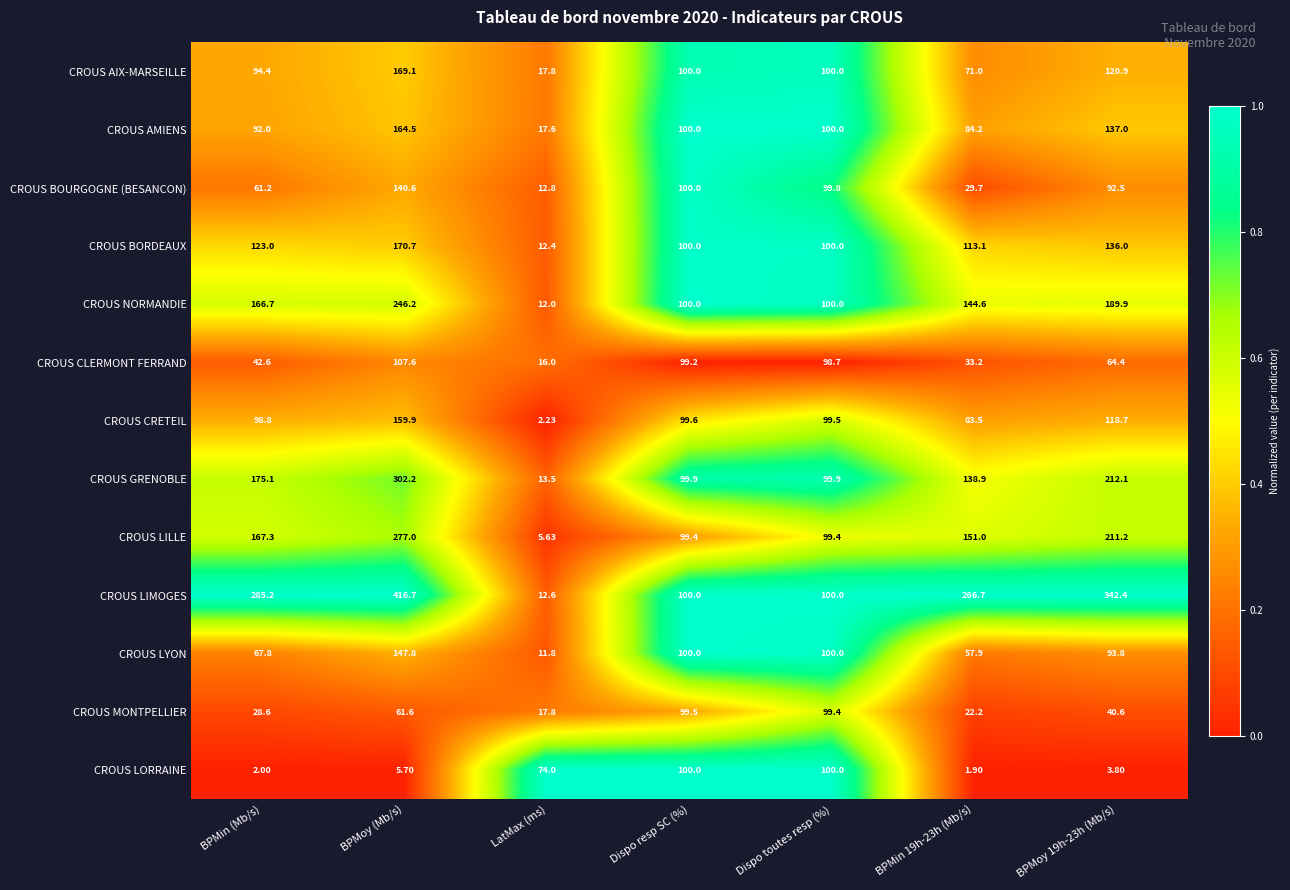

Between BPMoy (Mb/s) and BPMoy 19h-23h (Mb/s), which series saw the biggest shift?

CROUS GRENOBLE